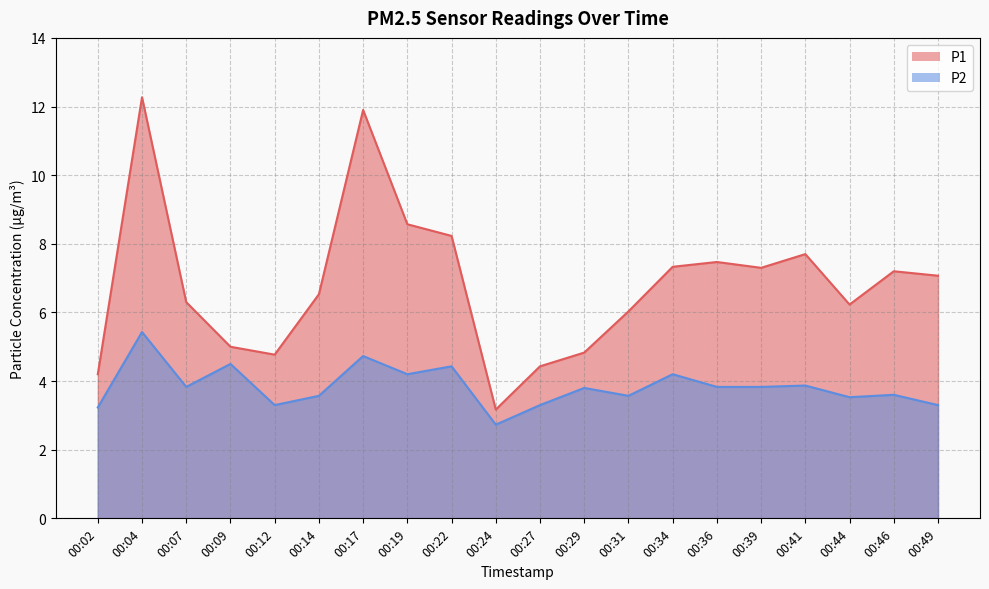

How many series are shown in this chart?

2